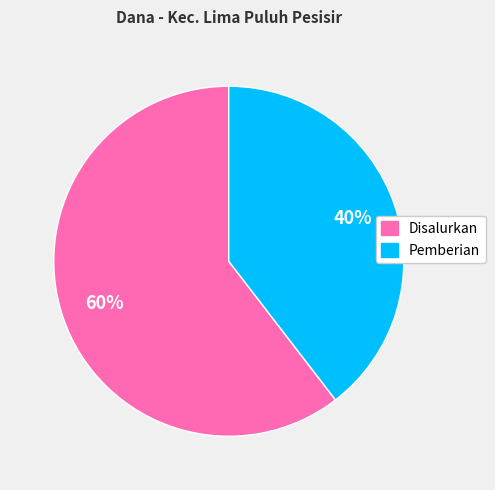

How many segments does this pie chart have?

2